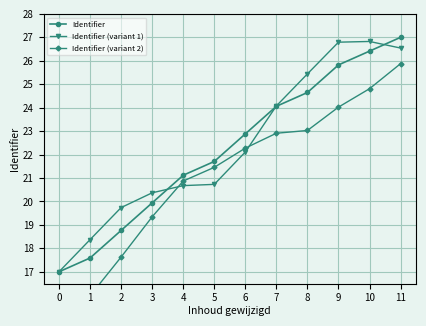

Reading right to left, list all the values displayed in this chart.

Identifier: 11=27.0	10=26.4	9=25.8	8=24.6	7=24.1	6=22.9	5=21.7	4=21.1	3=19.9	2=18.8	1=17.6	0=17.0
Identifier (variant 1): 11=26.5	10=26.8	9=26.8	8=25.4	7=24.1	6=22.1	5=20.7	4=20.7	3=20.4	2=19.7	1=18.4	0=17.0
Identifier (variant 2): 11=25.9	10=24.8	9=24.0	8=23.0	7=22.9	6=22.3	5=21.5	4=20.9	3=19.3	2=17.6	1=16.0	0=15.2